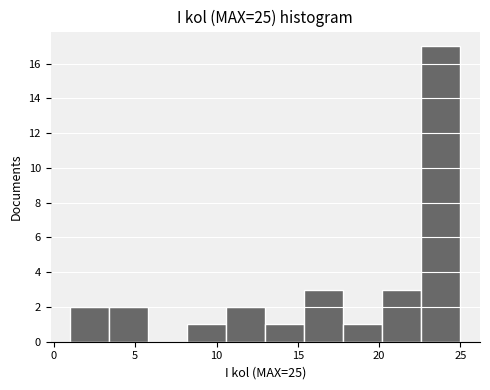

Reading left to right, list every bar in this chart as the range it spans on the x-axis followed by its height. Neither the bar edges nor the heights are printed on the chart, so give them approximately, as read against the axes.

1.0 to 3.4: 2
3.4 to 5.8: 2
5.8 to 8.2: 0
8.2 to 10.6: 1
10.6 to 13.0: 2
13.0 to 15.4: 1
15.4 to 17.8: 3
17.8 to 20.2: 1
20.2 to 22.6: 3
22.6 to 25.0: 17